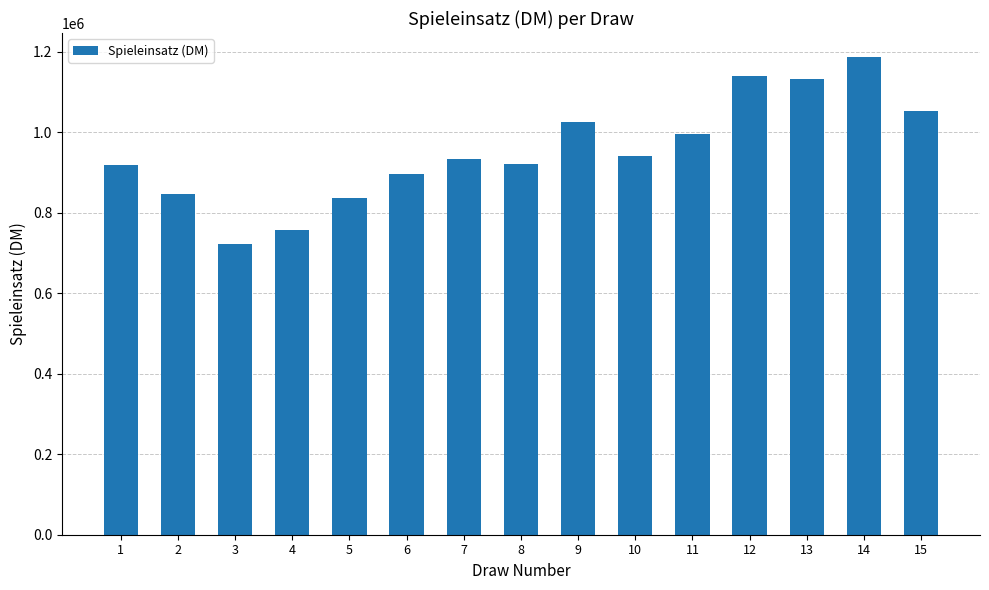

Does the chart contain stacked bars?

No